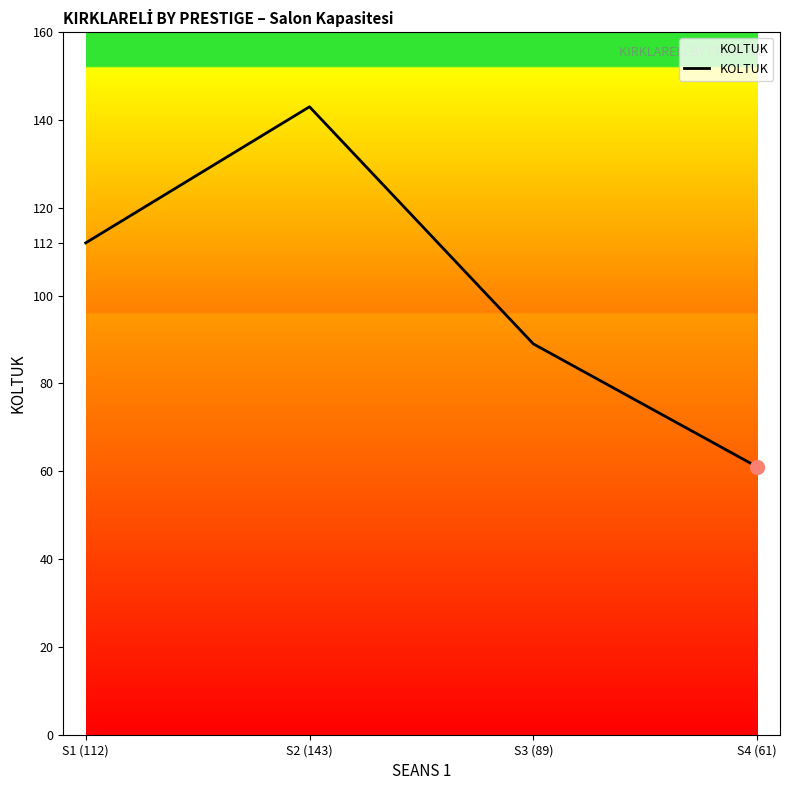

What is the ratio of the value at S2 (143) to the value at S1 (112)?

1.3